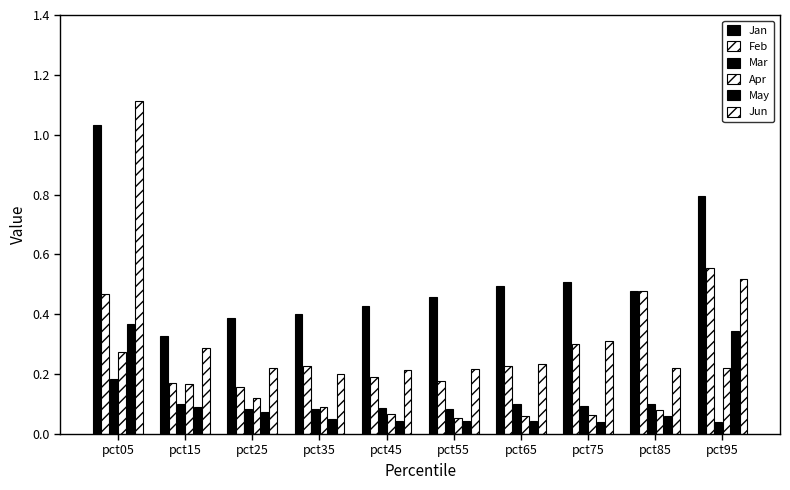

True or false: Feb has a value of 0.2 at pct15.

True